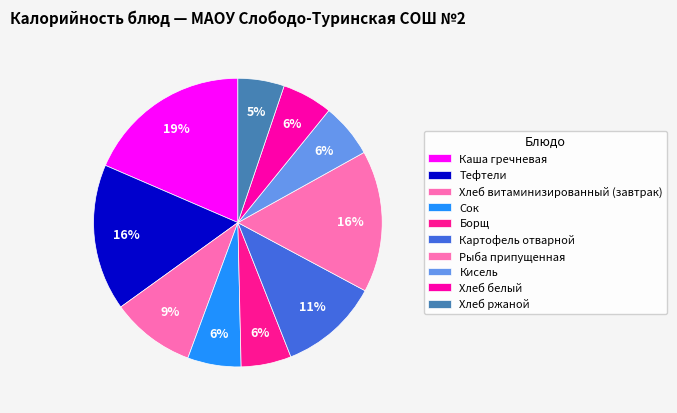

How many slices are in this pie chart?

10